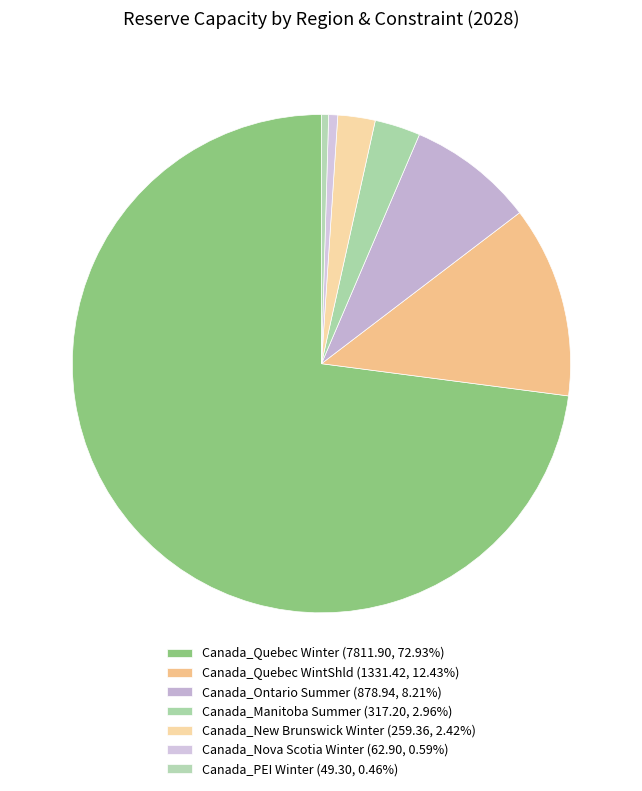

How many segments does this pie chart have?

7